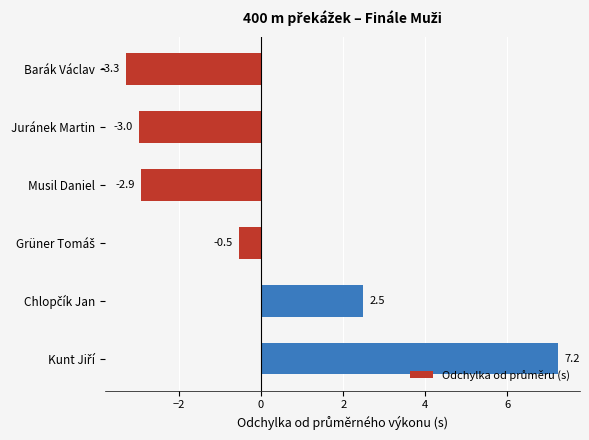

Reading top to bottom, transcribe all the data shown in this chart.

-3.3	-3.0	-2.9	-0.5	2.5	7.2